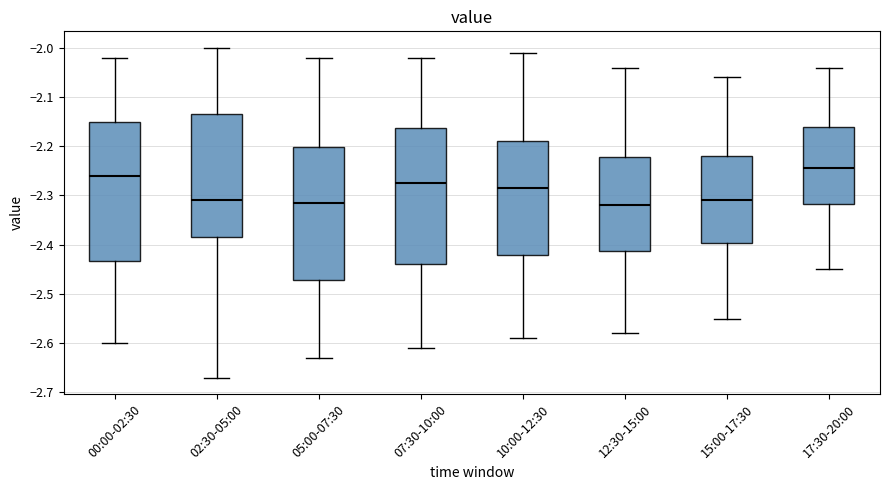

Where is the upper edge of the box for 00:00-02:30 on the y-axis? The values are not printed on the chart, so give them approximately, as read against the axis.

-2.15